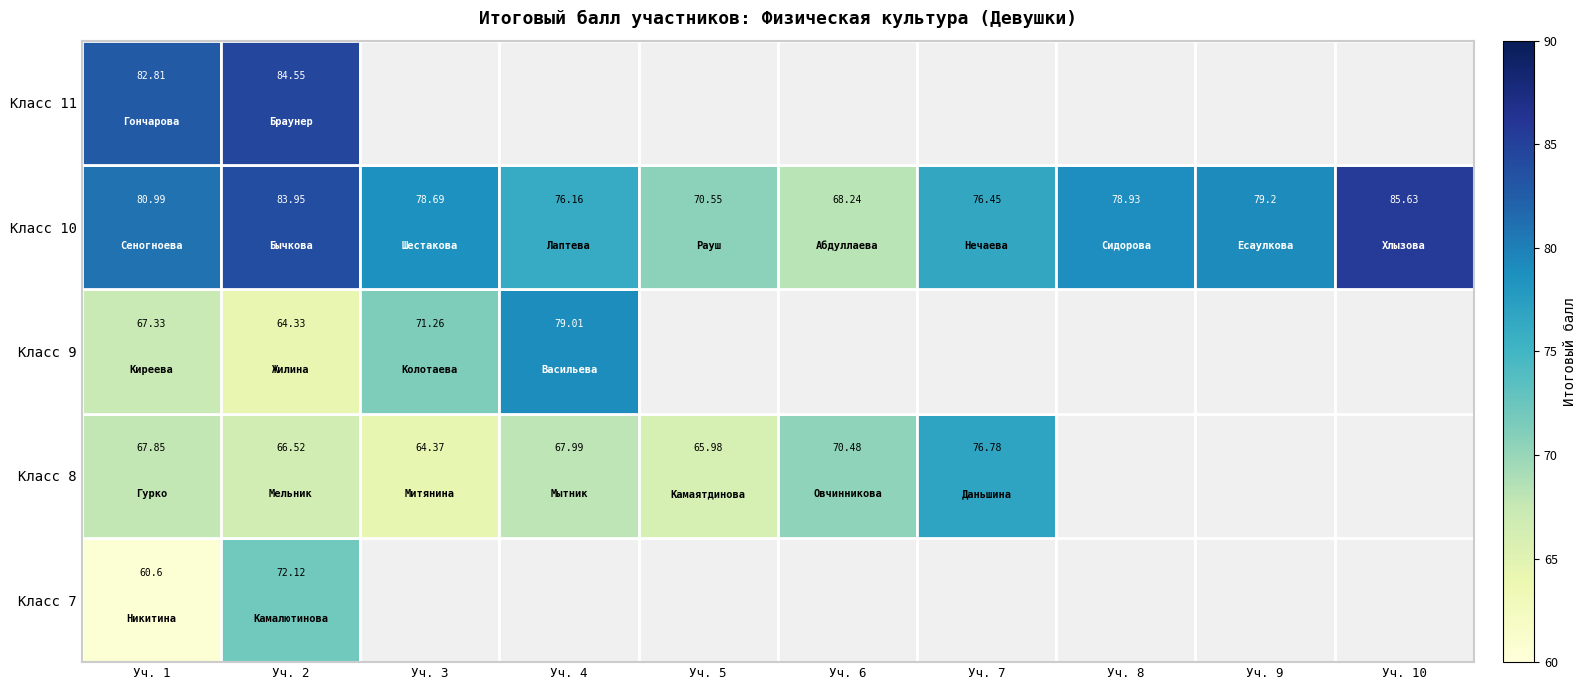

At how many categories does at least one series exceed 72?

8